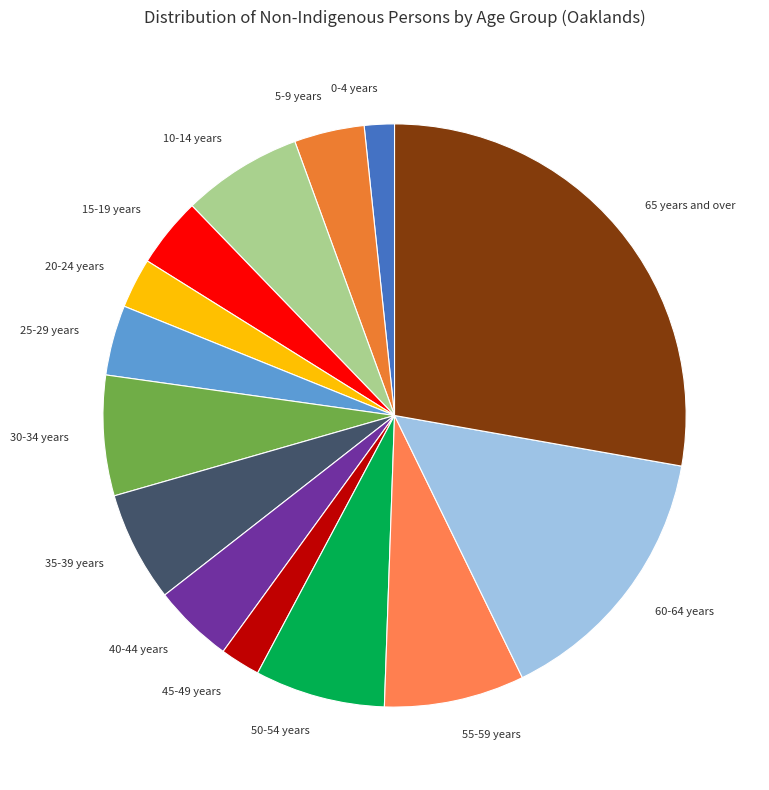

Is there a majority slice in this chart?

No